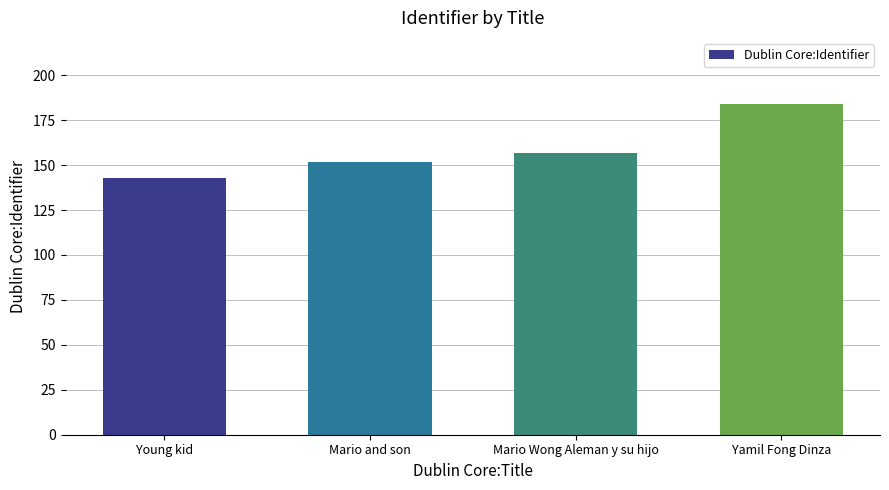

True or false: the data shows 143 at Young kid.

True